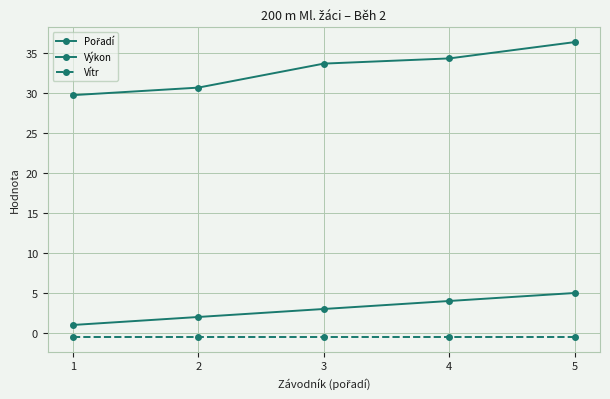

Is this an area chart (filled region under the line)?

No